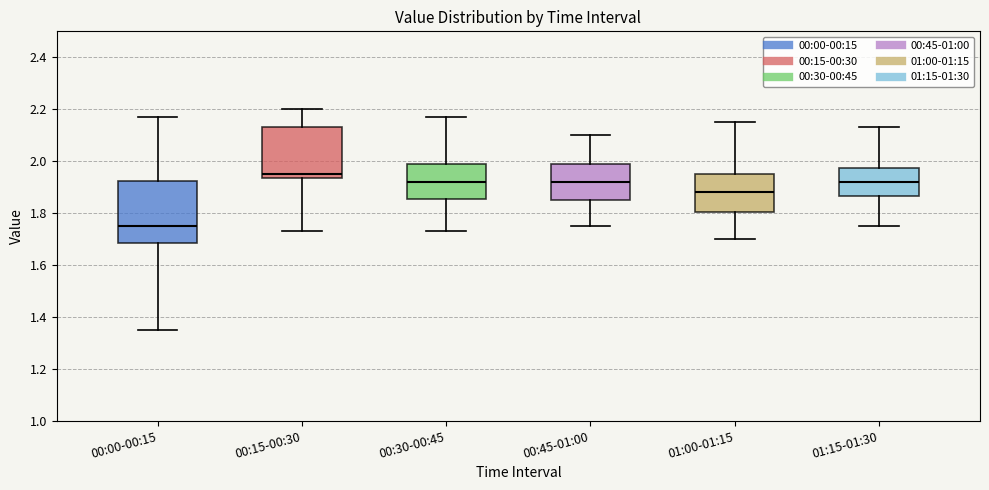

Which box is the tallest, from its lower edge to its upper edge?

00:00-00:15